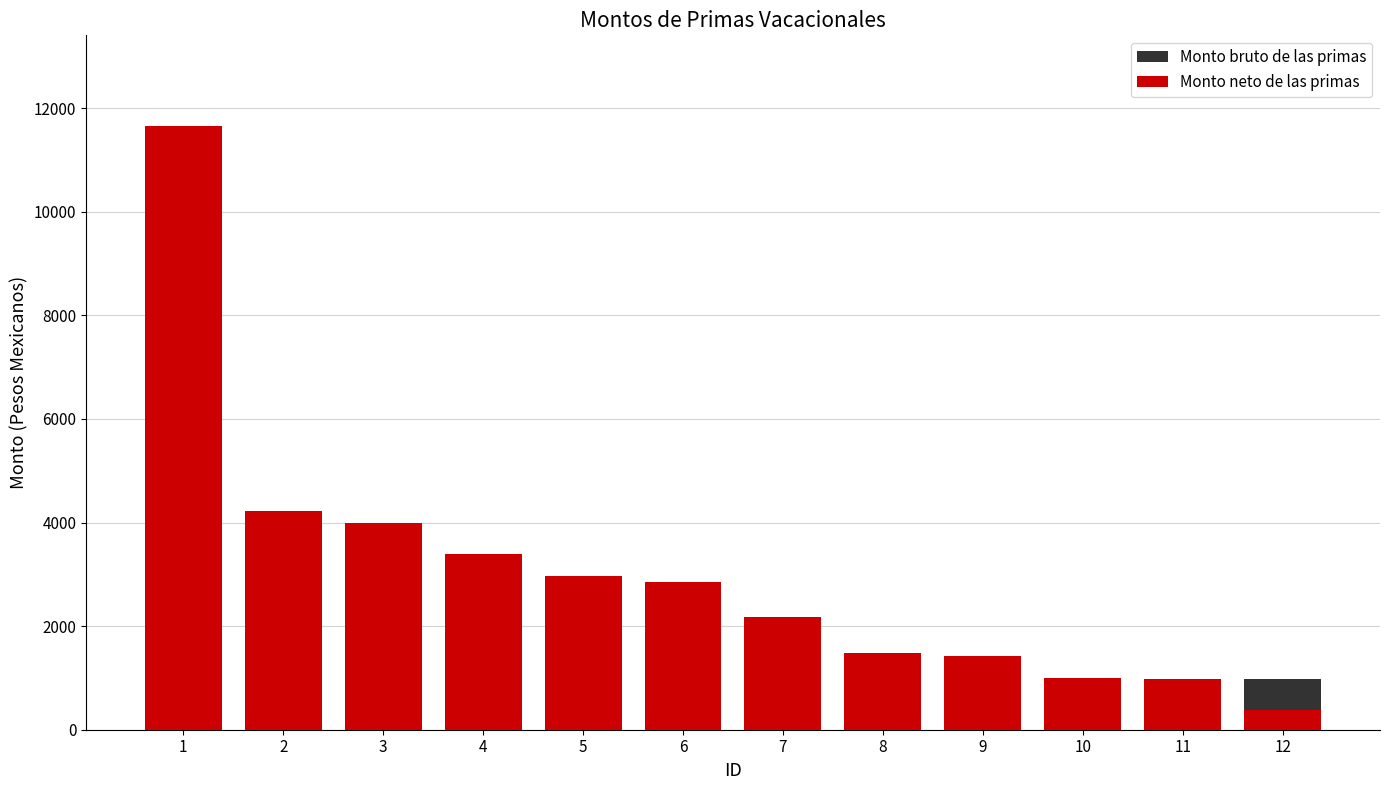

What is the minimum value for Monto neto de las primas?

390